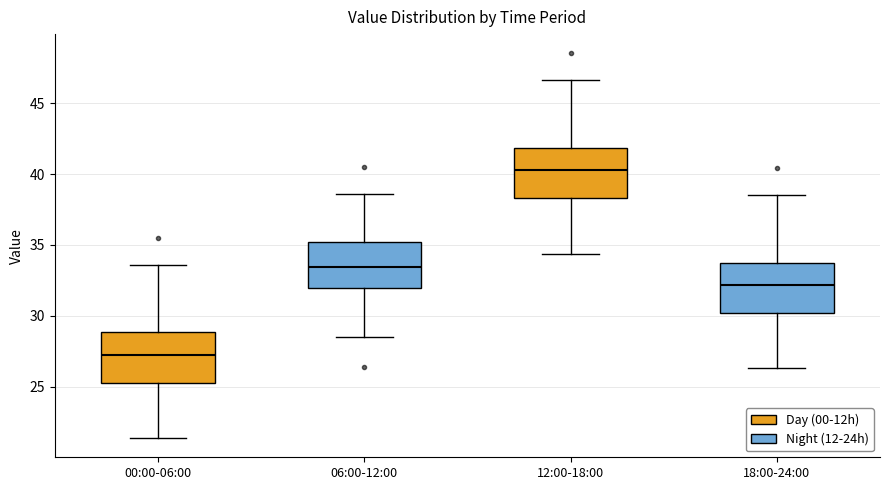

Reading left to right, transcribe this box plot: for each box, give where its median line is, the range the box spans, and where its two whiskers end, as read against the y-axis. The values are not printed on the chart, so give them approximately, as read against the axis.

00:00-06:00: median 27.5, box 25.5 to 29.0, whiskers 21.5 to 33.5
06:00-12:00: median 33.5, box 32.0 to 35.0, whiskers 28.5 to 38.5
12:00-18:00: median 40.5, box 38.5 to 42.0, whiskers 34.5 to 46.5
18:00-24:00: median 32.0, box 30.0 to 34.0, whiskers 26.5 to 38.5